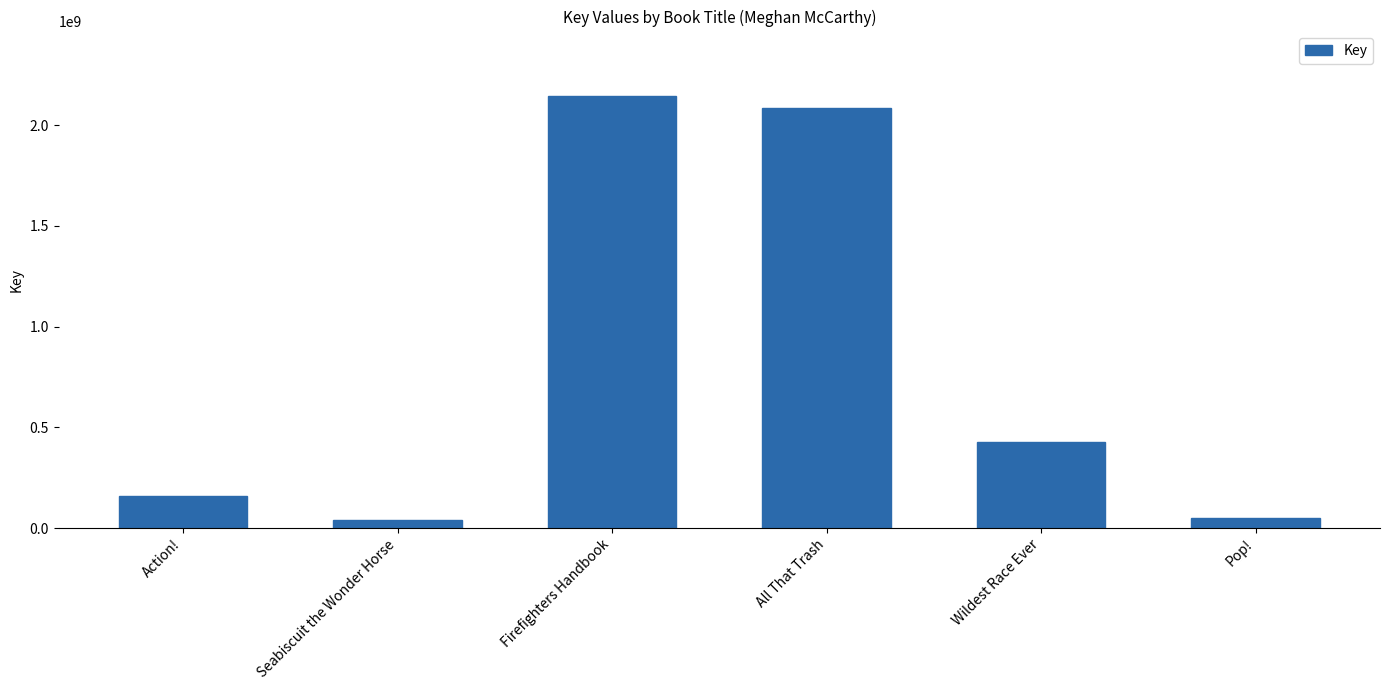

Between All That Trash and Seabiscuit the Wonder Horse, which is larger?

All That Trash